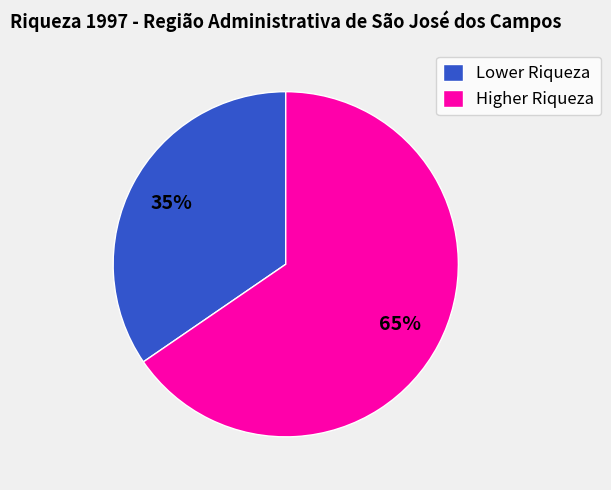

Is there a majority slice in this chart?

Yes